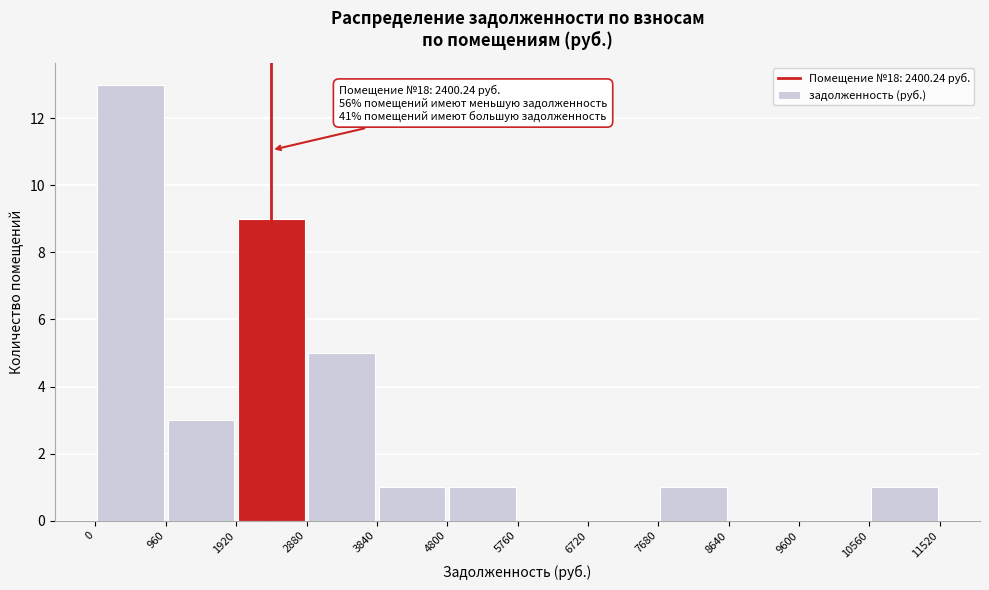

Which range on the x-axis has the tallest bar?

0 to 960